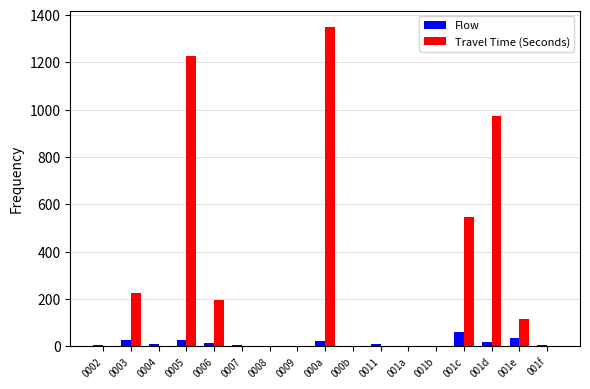

What is the difference between the Travel Time (Seconds) values at 0002 and 001c?

547